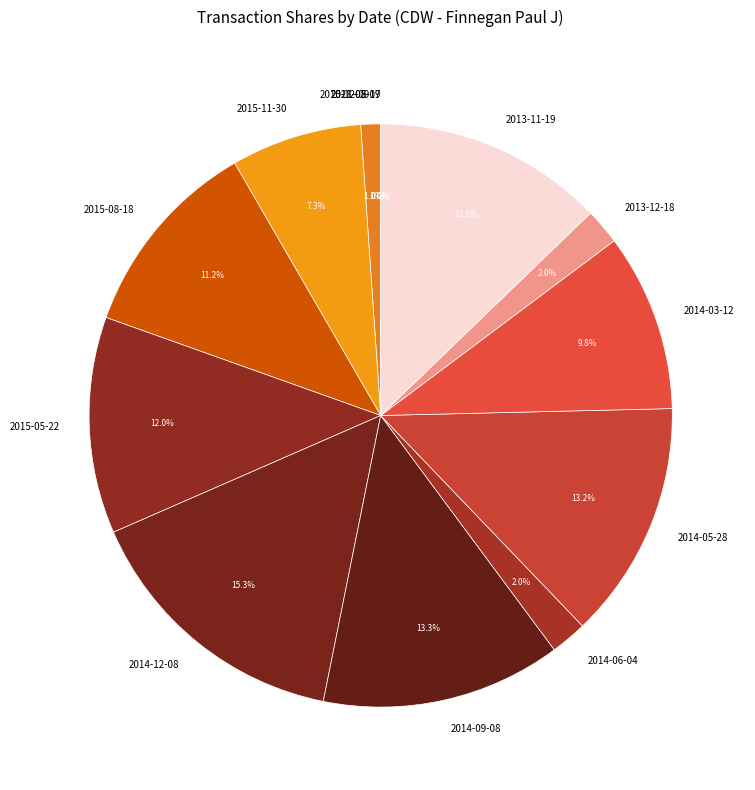

Does 2014-09-08 account for over 50% of the chart?

No